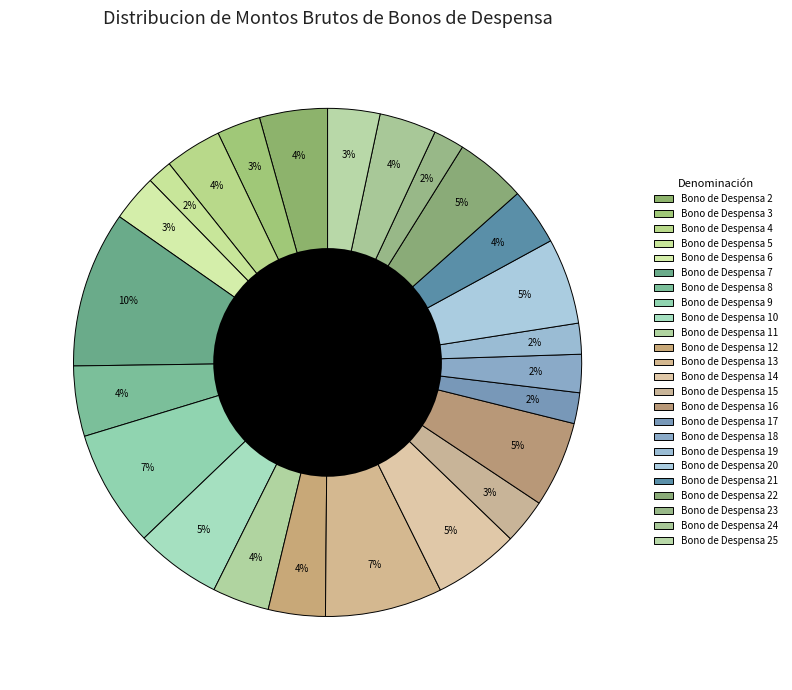

Which category has the smallest portion of the pie?

Bono de Despensa 5